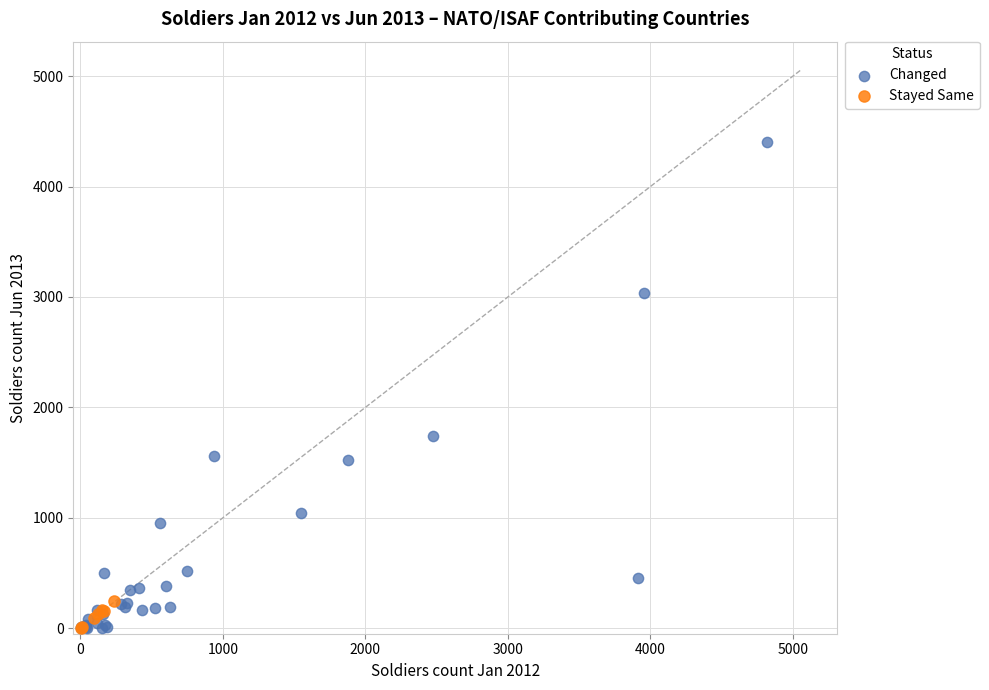

What are all the series names shown in the legend?

Changed, Stayed Same